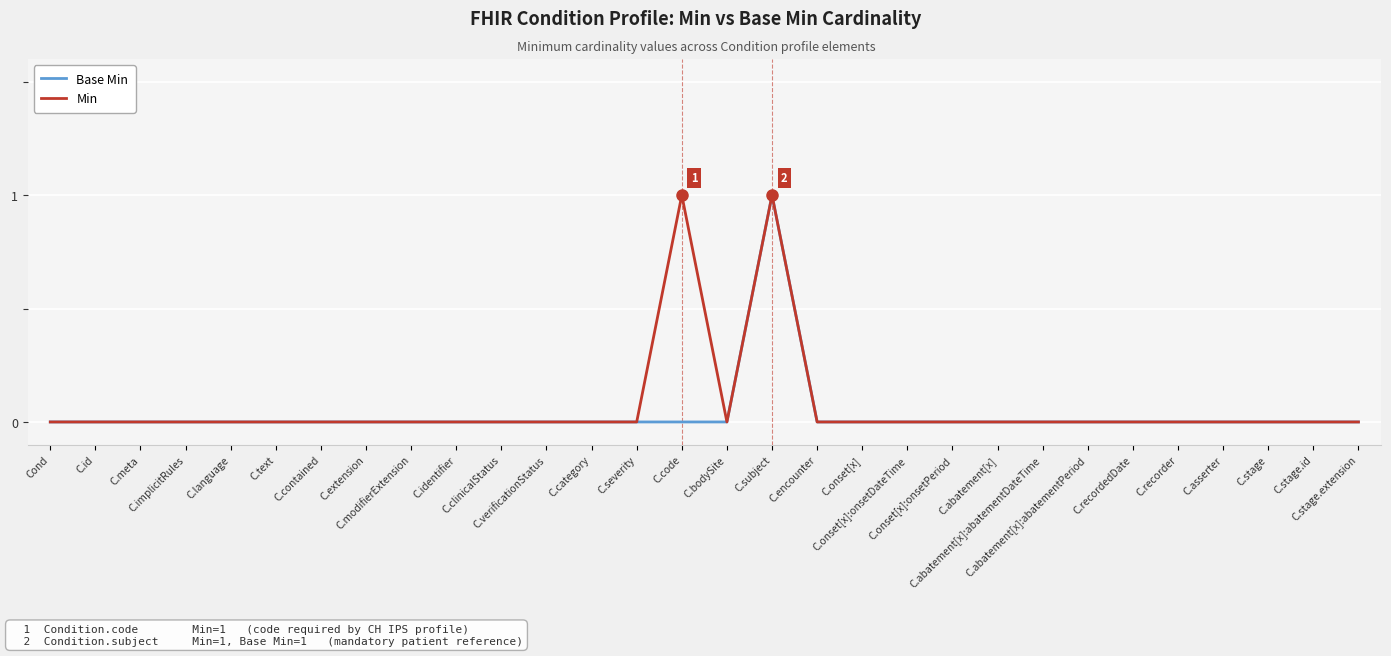

Reading right to left, transcribe all the data shown in this chart.

Base Min: 0	0	0	0	0	0	0	0	0	0	0	0	0	1	0	0	0	0	0	0	0	0	0	0	0	0	0	0	0	0
Min: 0	0	0	0	0	0	0	0	0	0	0	0	0	1	0	1	0	0	0	0	0	0	0	0	0	0	0	0	0	0